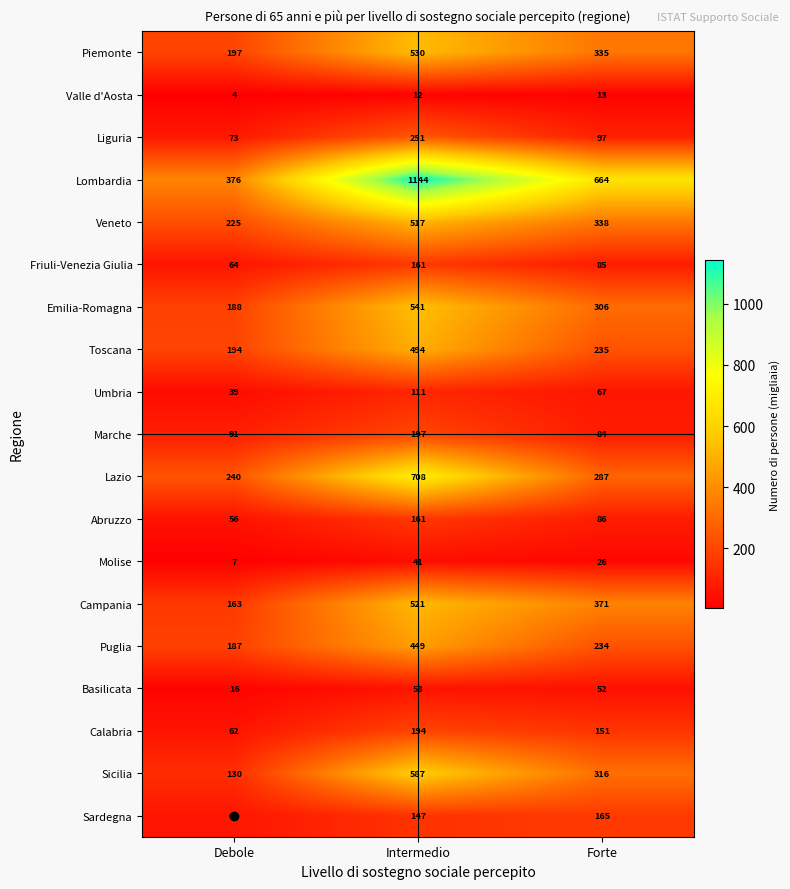

The value of Sardegna at Intermedio is 253. True or false?

False